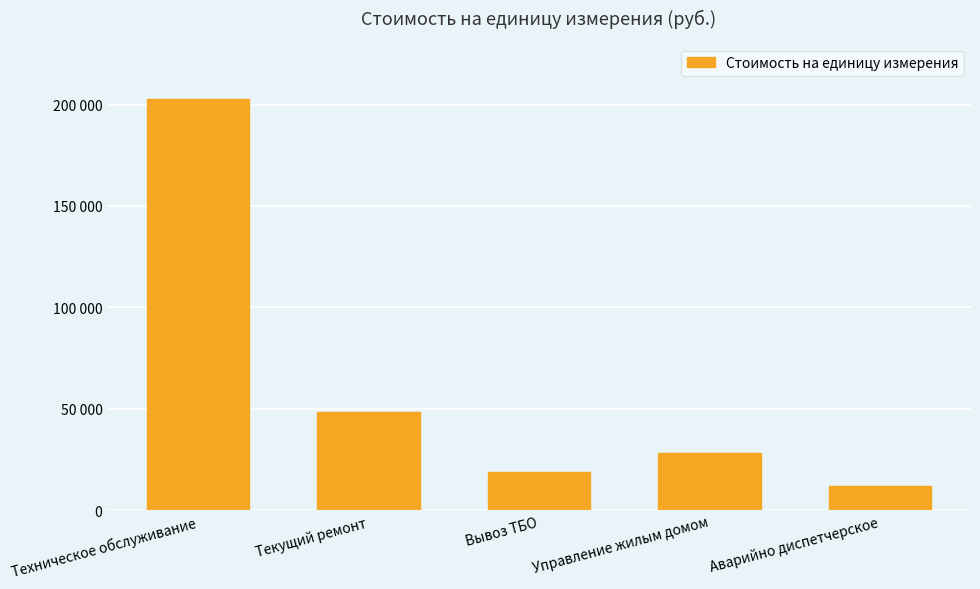

What is the difference between the values at Текущий ремонт and Техническое обслуживание?

154095.2